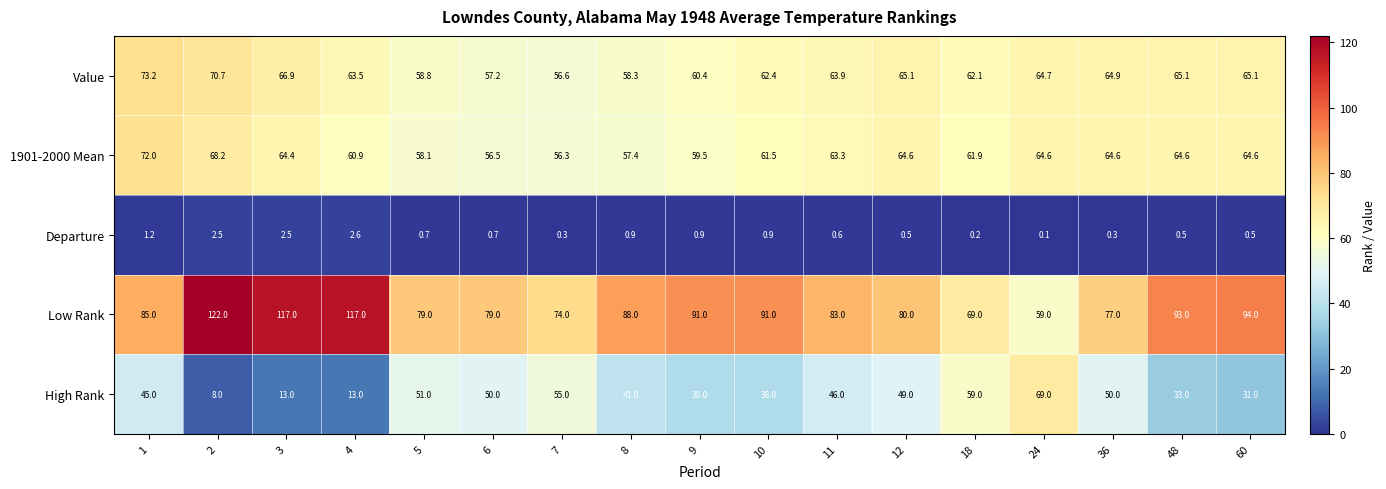

What is the total value across all series at 36?

256.8